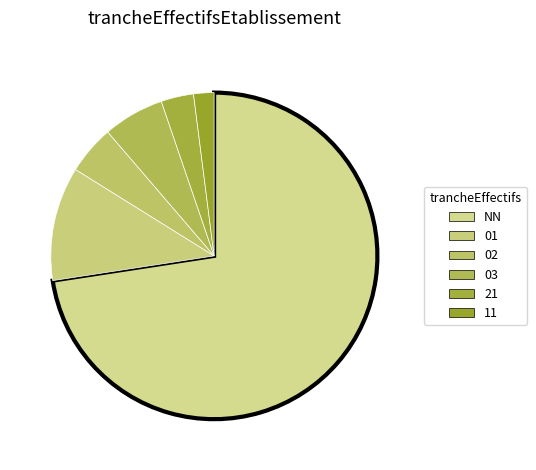

True or false: 03 accounts for 6% of the total.

True